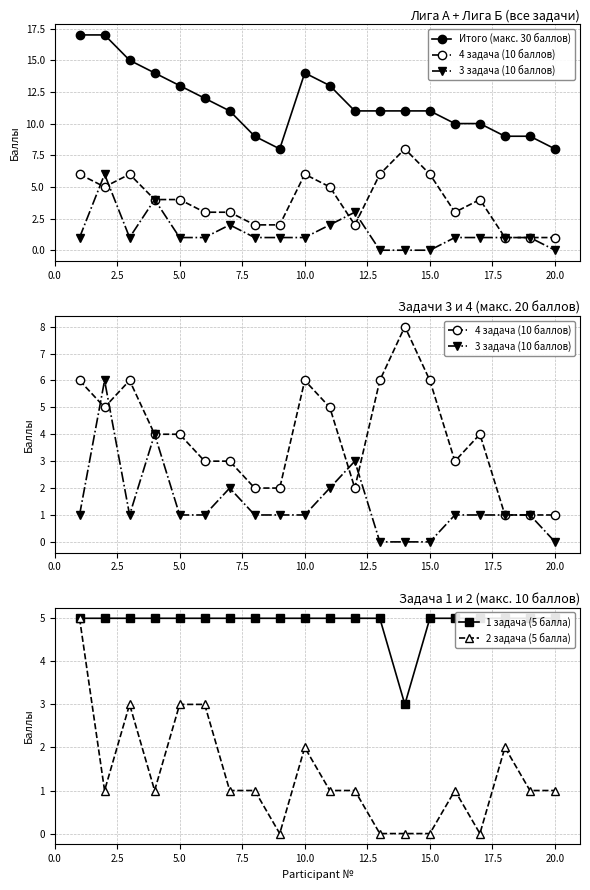

What is the maximum value for 1 задача (5 балла)?

5